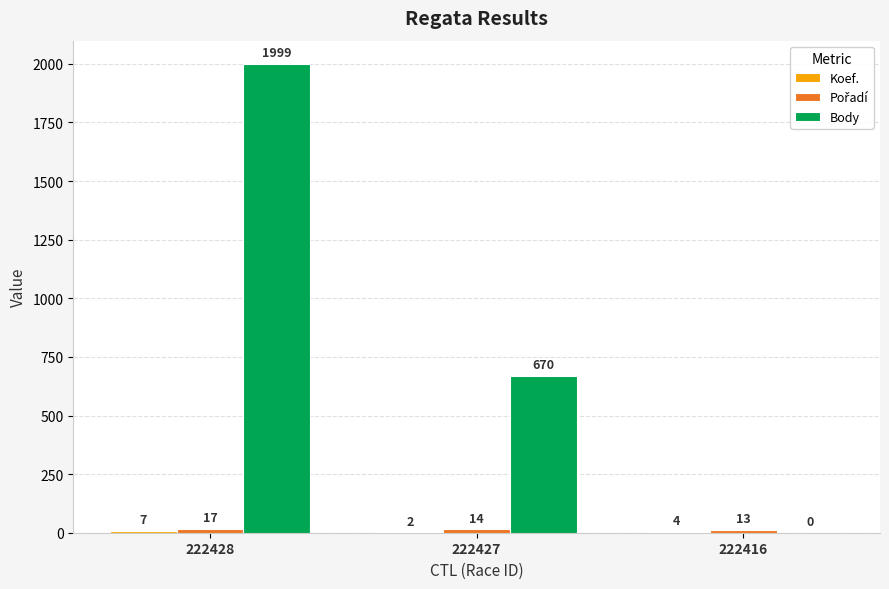

At which label is Body closest to 999?

222427